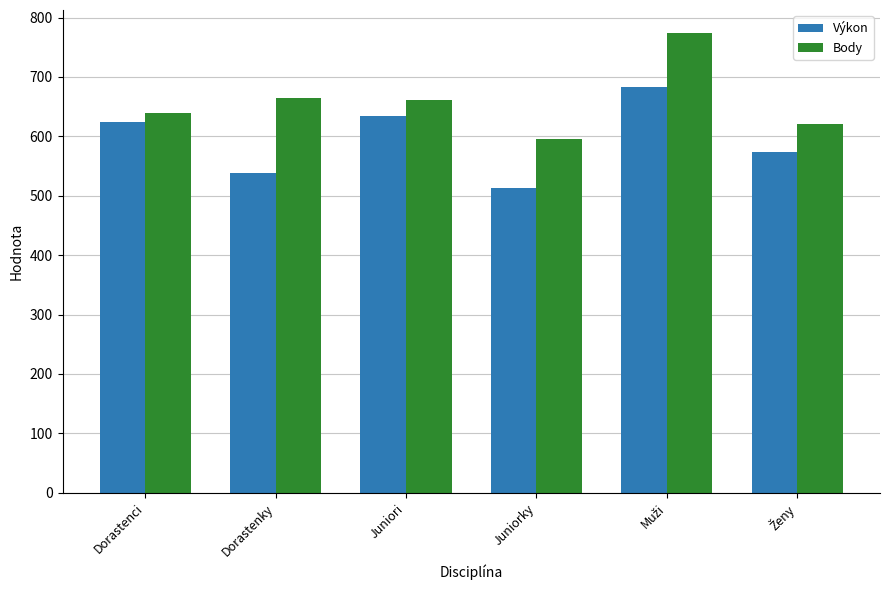

How many groups of bars are there?

6